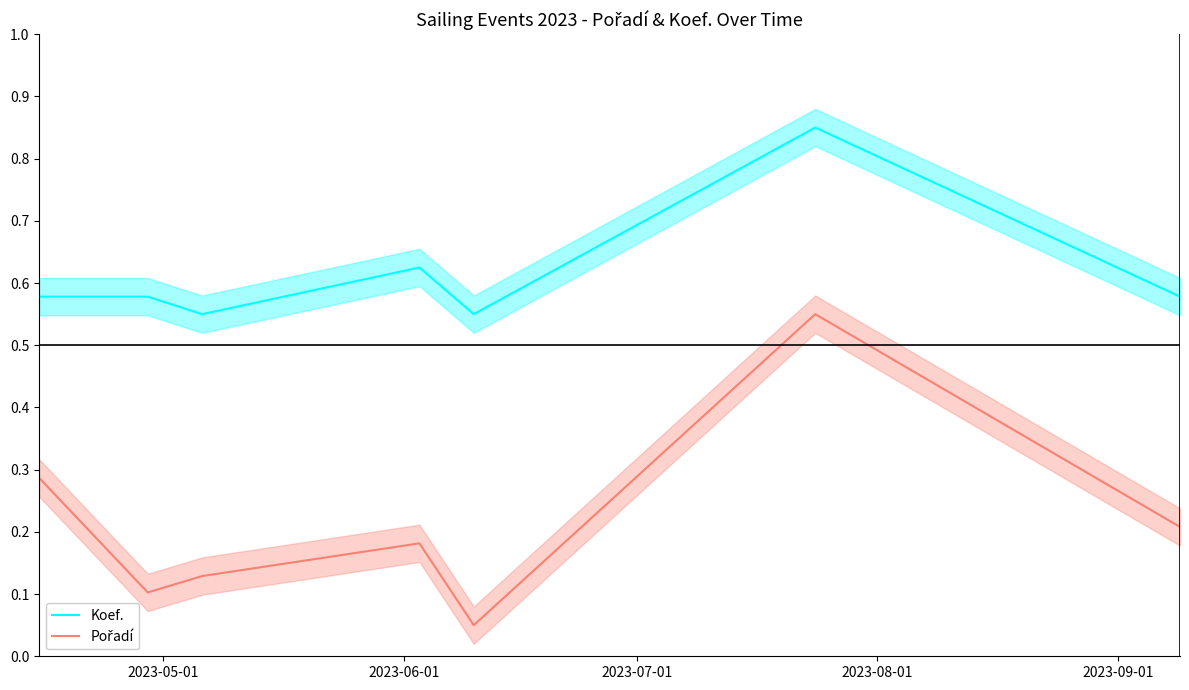

What is the sum of all Koef. values?

4.3